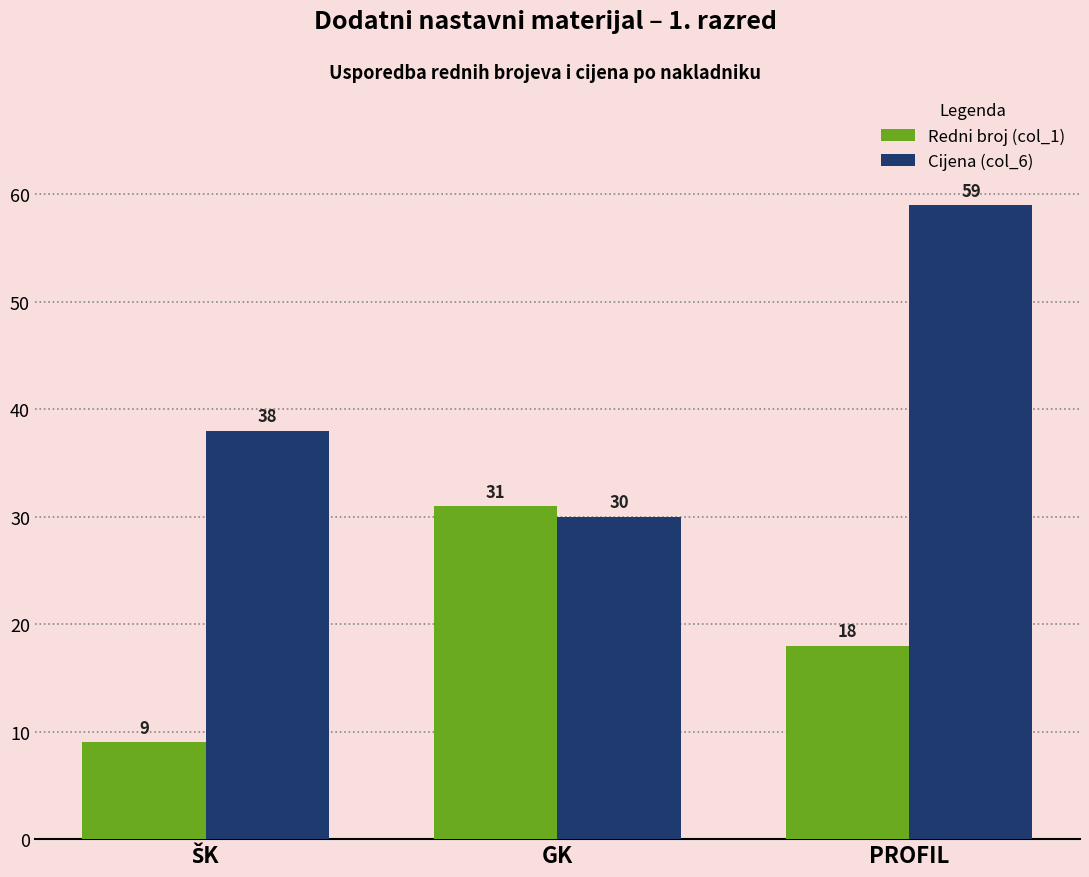

Which label corresponds to the largest value in the chart?

PROFIL